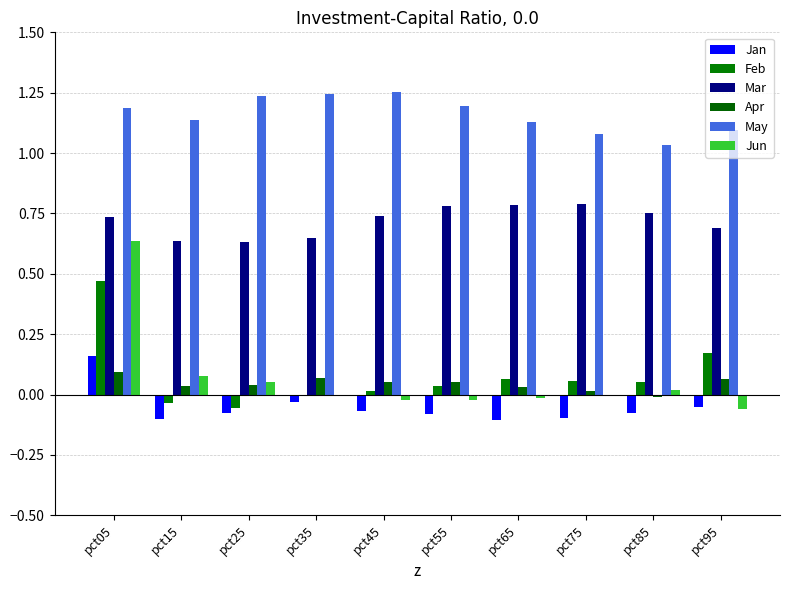

The Jun series shows 0.1 at pct15. True or false?

True